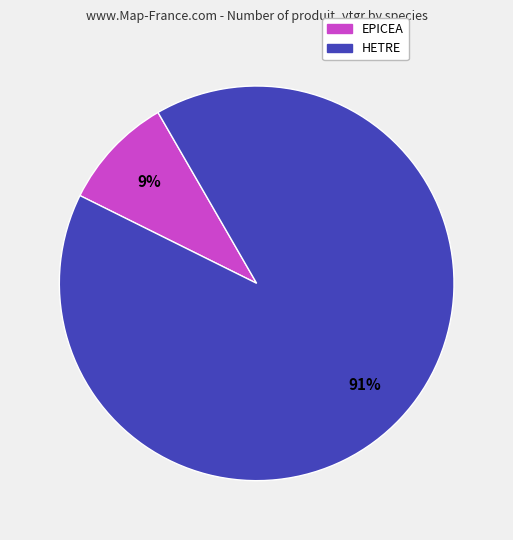

Is it true that HETRE is 79% of the pie?

False